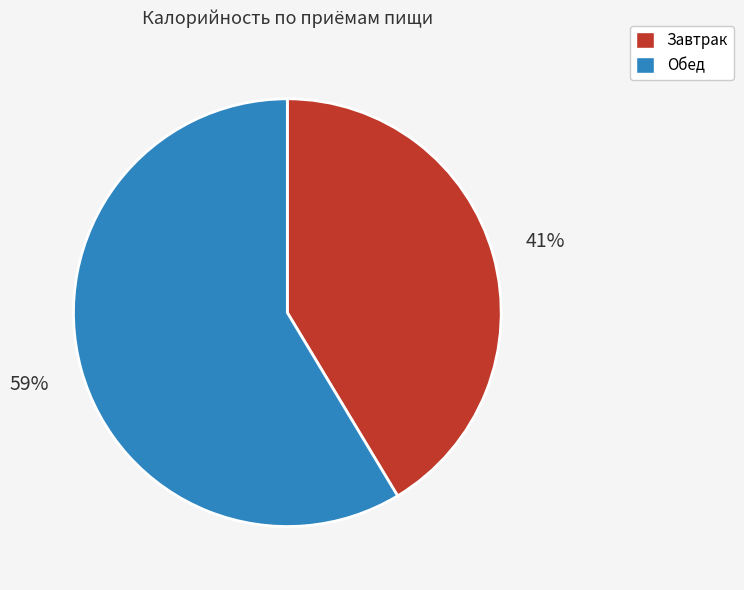

How many slices are in this pie chart?

2